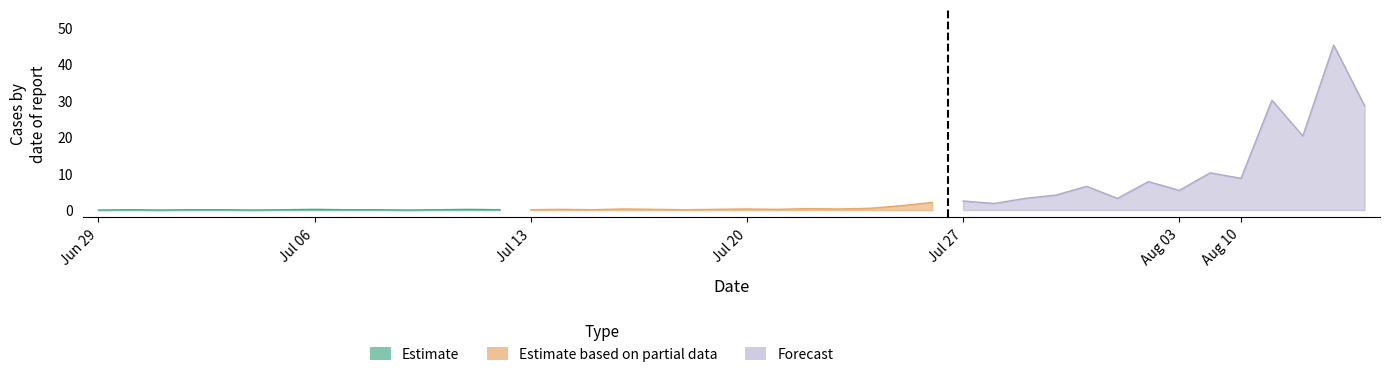

In Forecast, how many points are lower than both neighbors (excluding endpoints)?

5